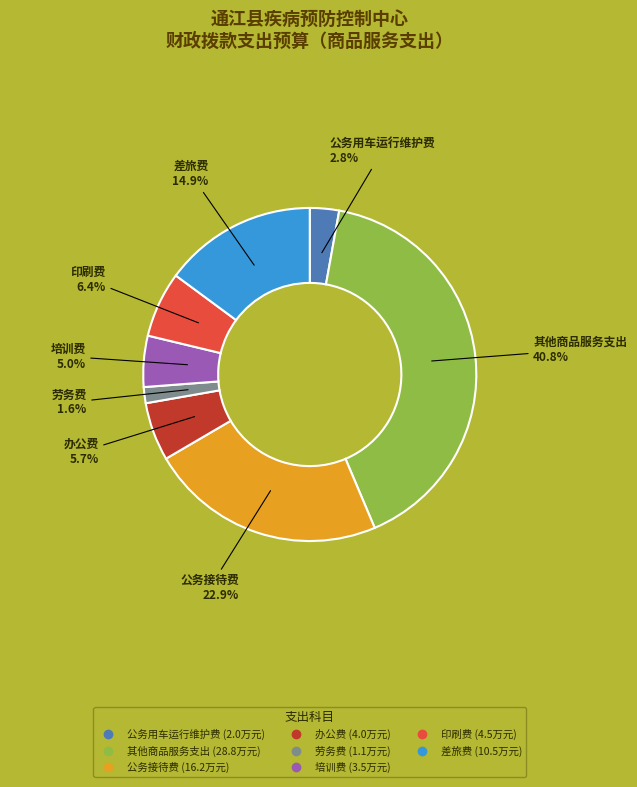

True or false: 办公费 accounts for 6% of the total.

True